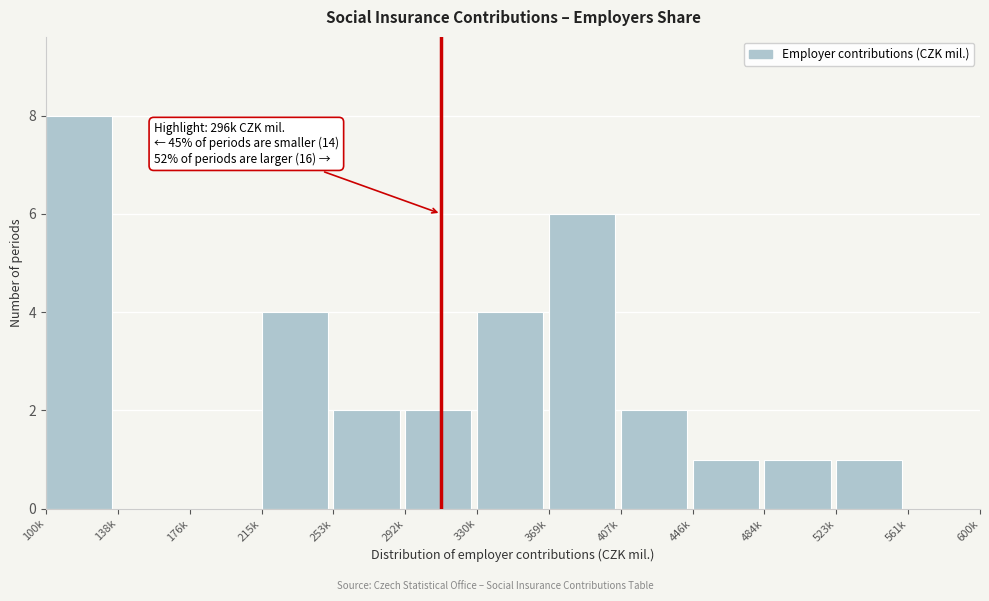

Reading left to right, list all the values displayed in this chart.

100k=8	138k=0	176k=0	215k=4	253k=2	292k=2	330k=4	369k=6	407k=2	446k=1	484k=1	523k=1	561k=0